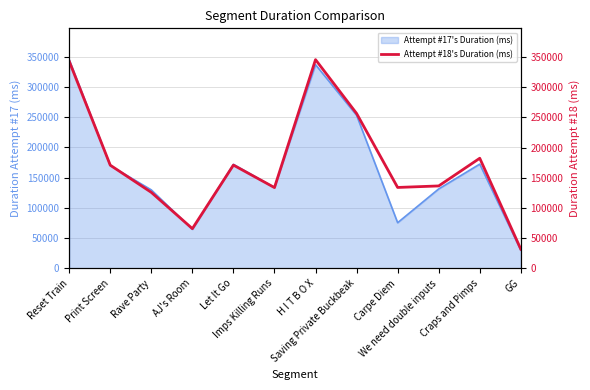

The chart shows a value of 343064 at Reset Train. True or false?

True